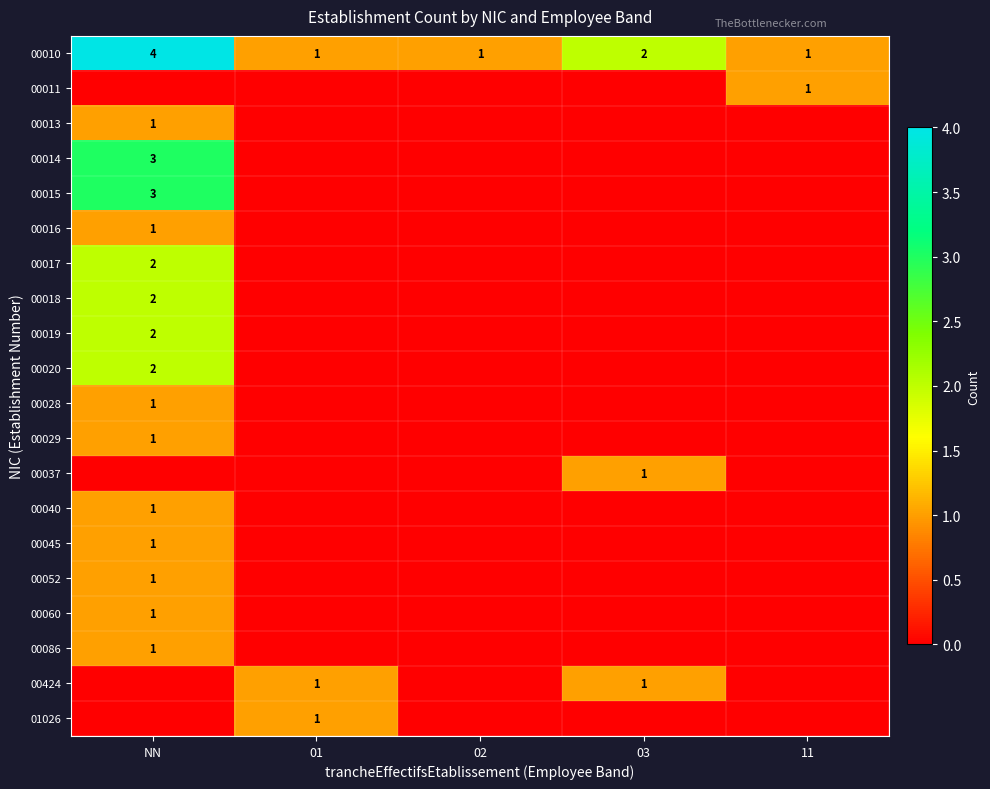

What is the greatest value displayed?

4